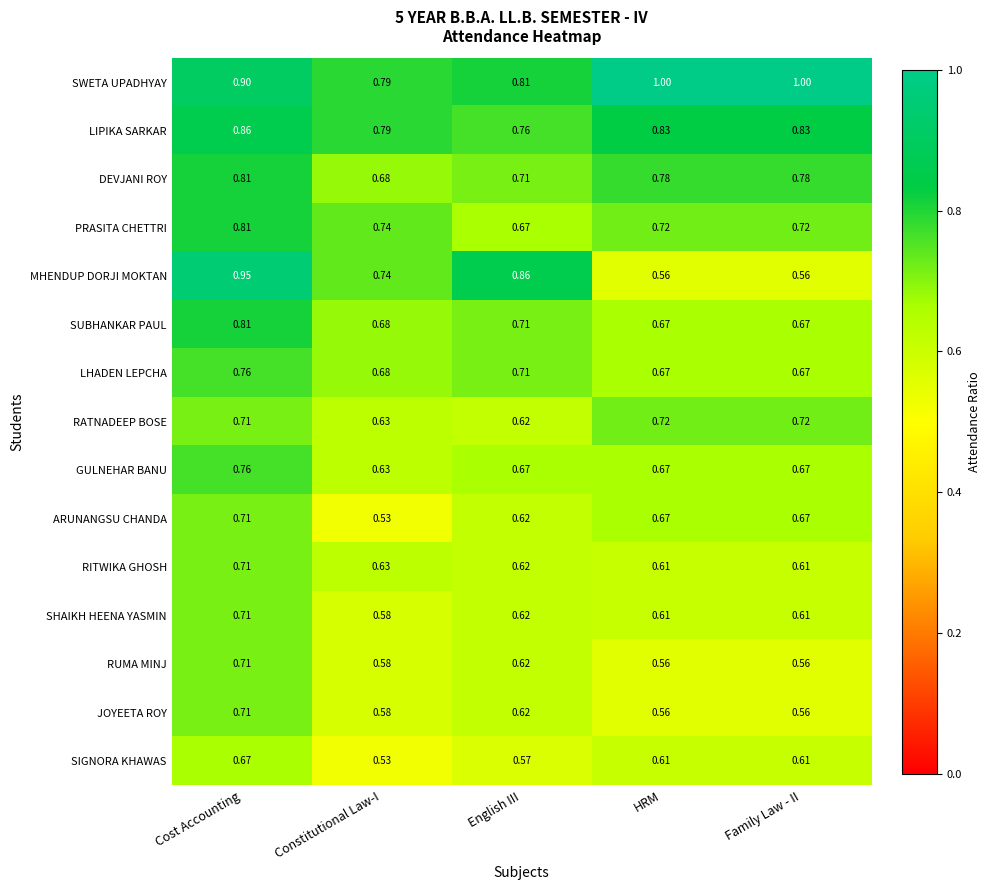

At which label is SIGNORA KHAWAS closest to 0?

Constitutional Law-I